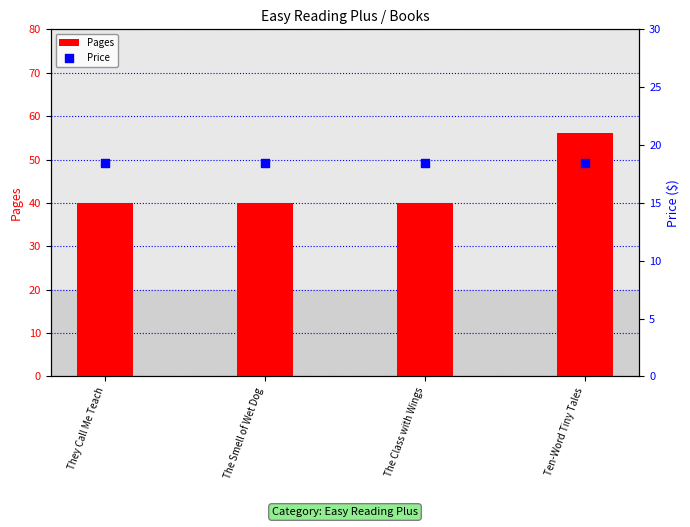

Which series reaches the minimum Y coordinate?

Price